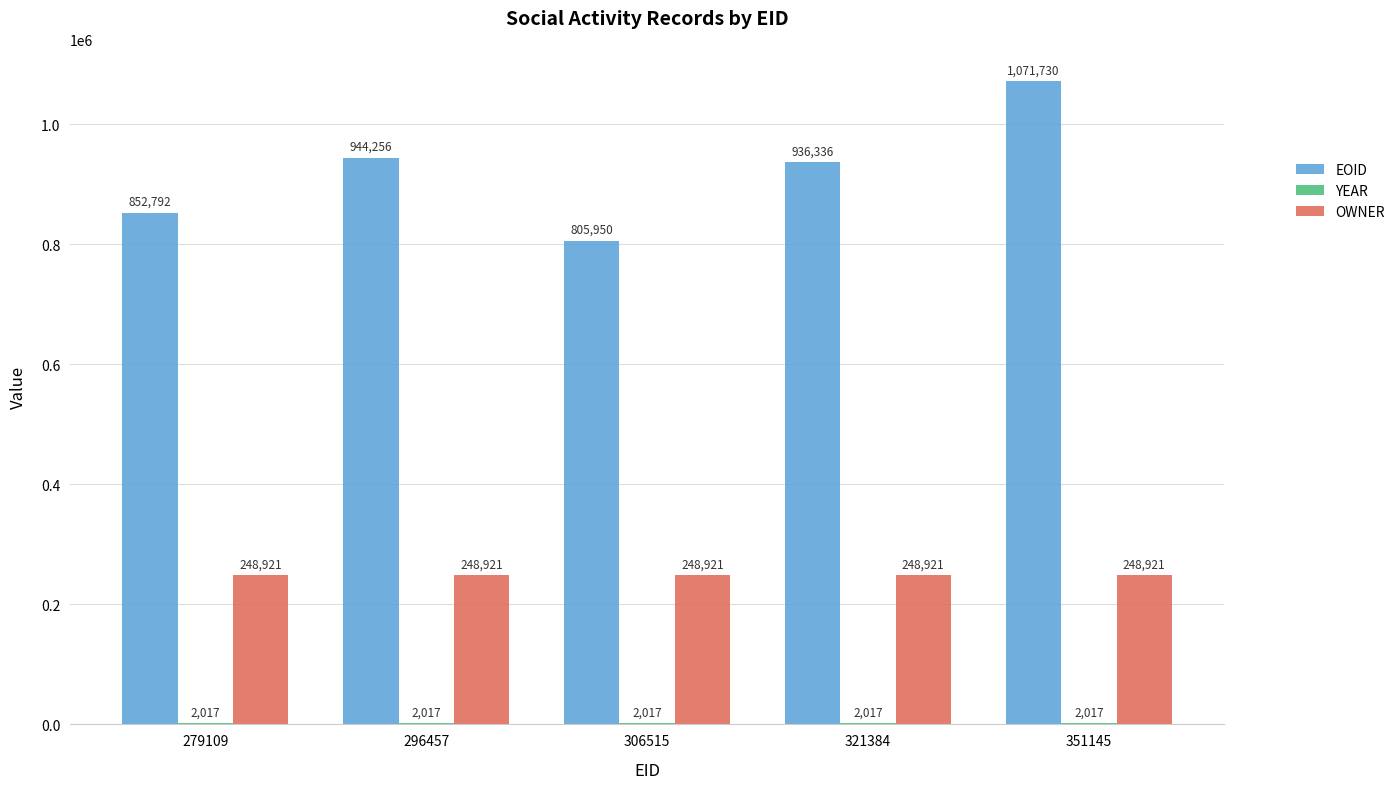

How many groups of bars are there?

5